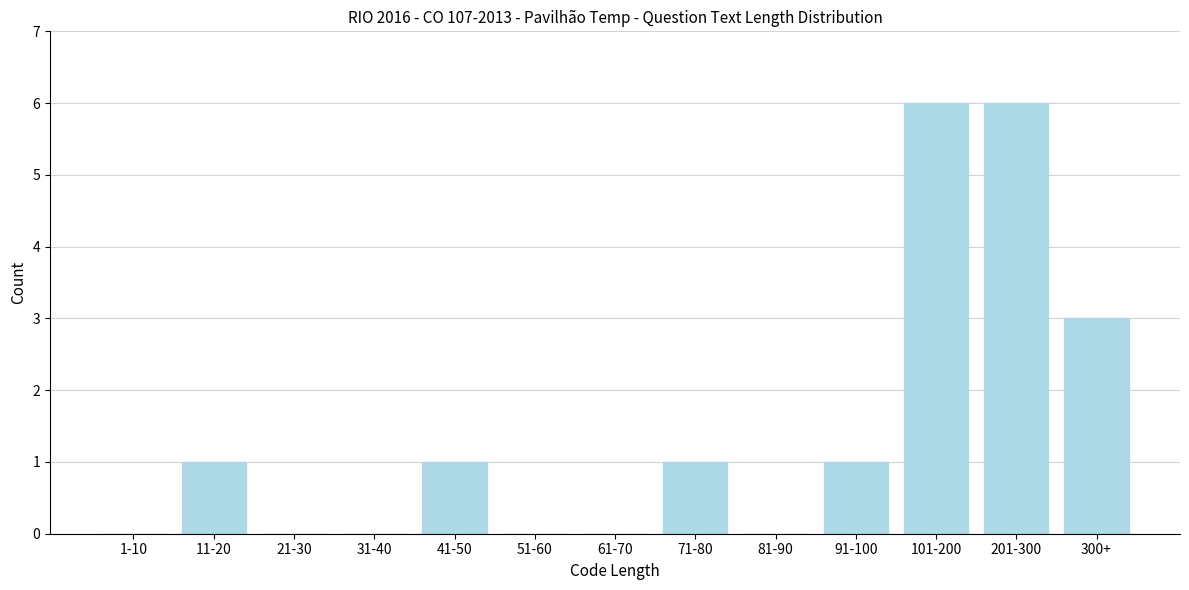

Reading right to left, list all the values displayed in this chart.

300+=3	201-300=6	101-200=6	91-100=1	81-90=0	71-80=1	61-70=0	51-60=0	41-50=1	31-40=0	21-30=0	11-20=1	1-10=0